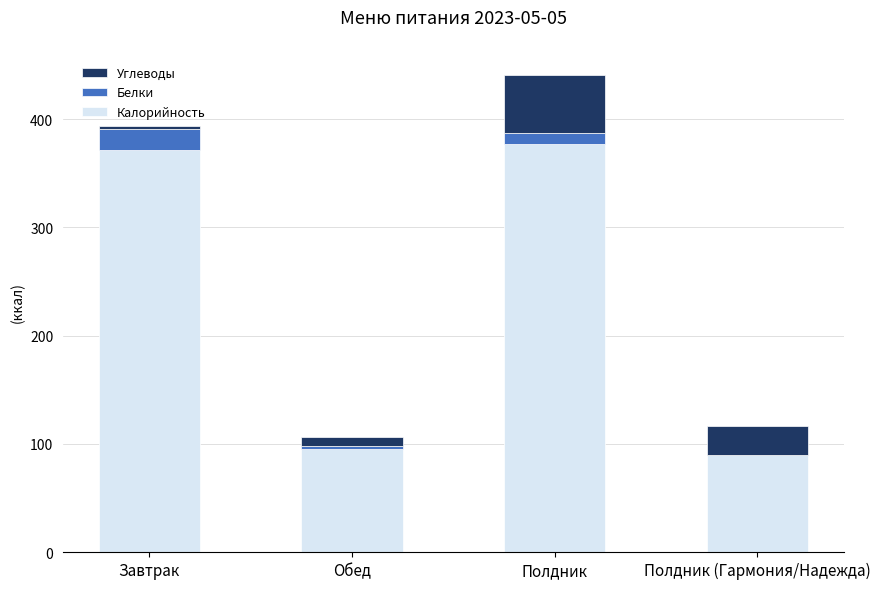

Where is Калорийность nearest to the value 233?

Обед